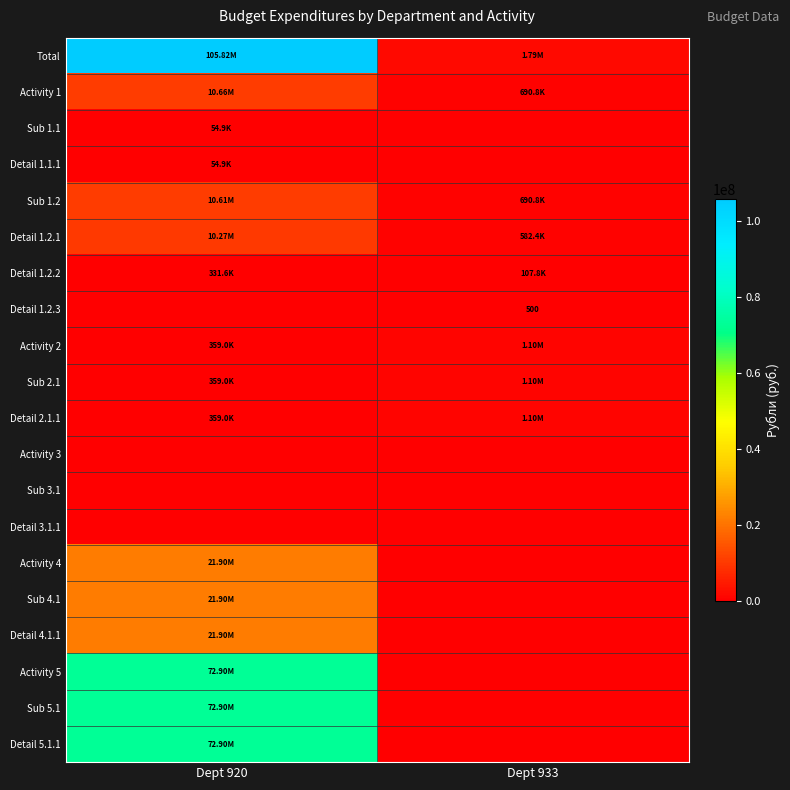

Which series has the widest spread of values?

Total